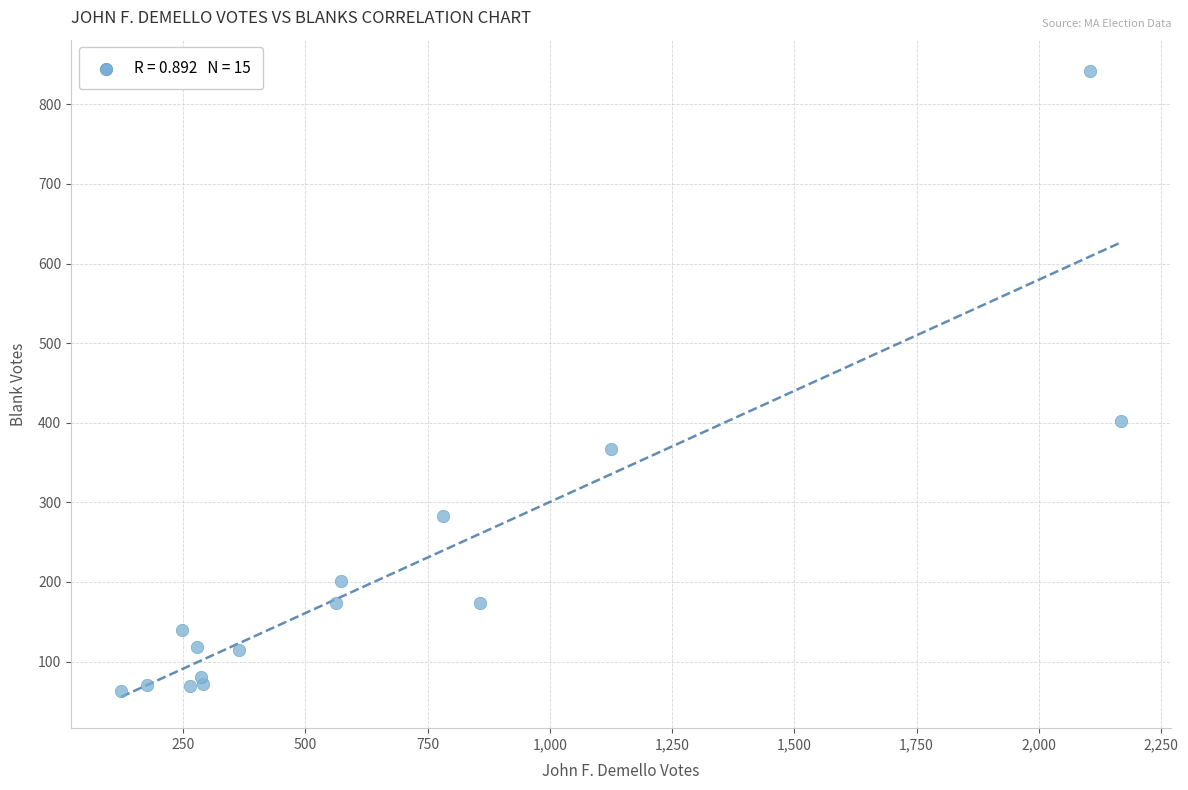

What Y value in the scatter plot is closest to 452?

402